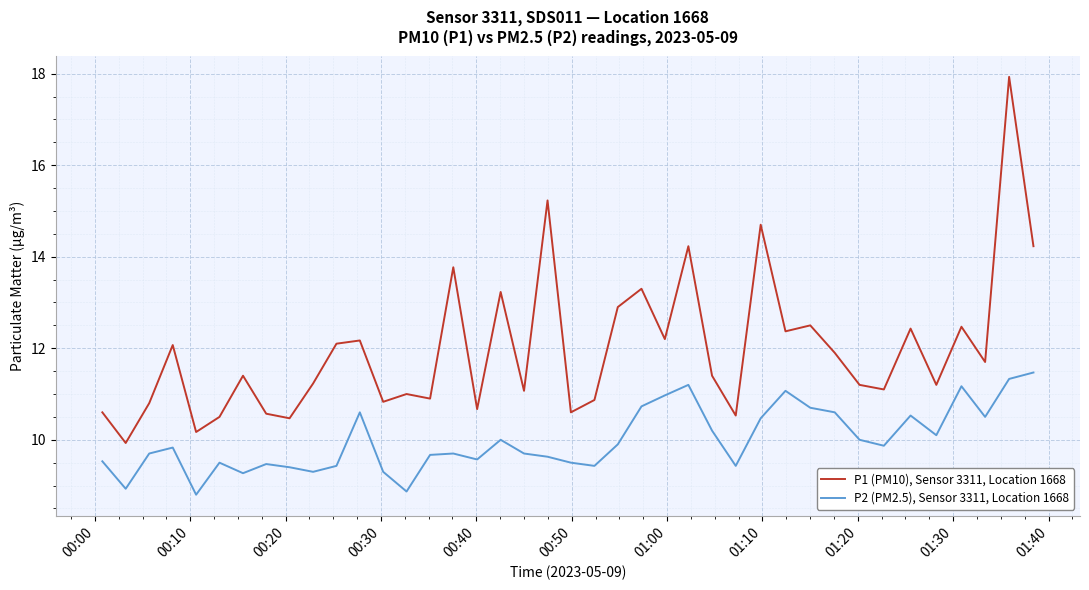

True or false: P2 (PM2.5), Sensor 3311, Location 1668 and P1 (PM10), Sensor 3311, Location 1668 intersect in this chart.

False